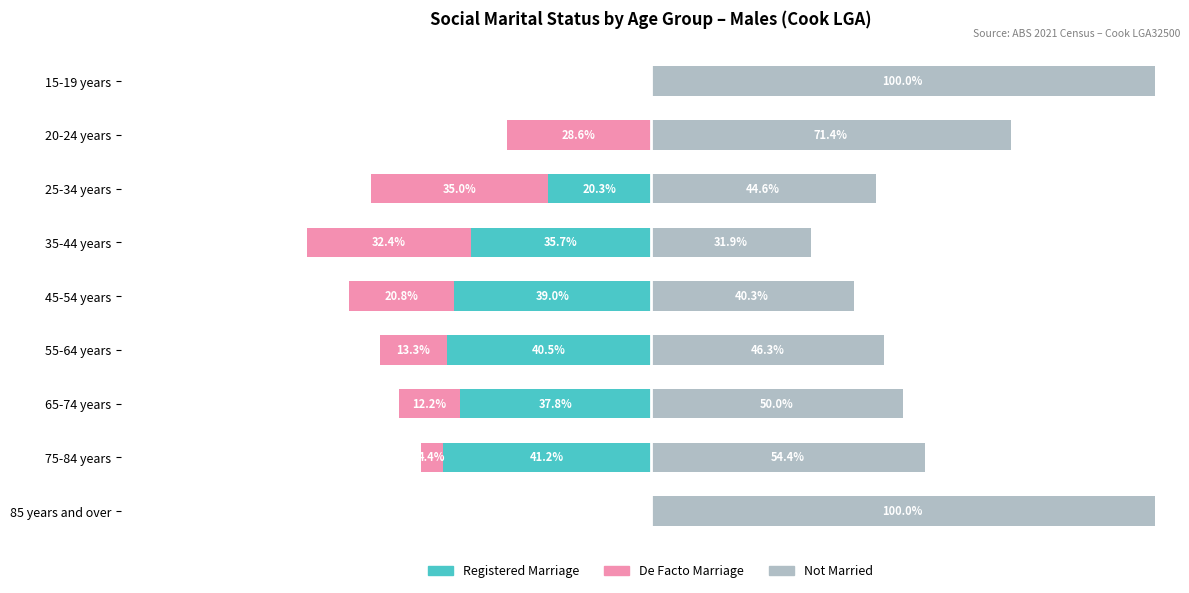

What is the value of the Not Married bar at the 3rd from the left?

44.6